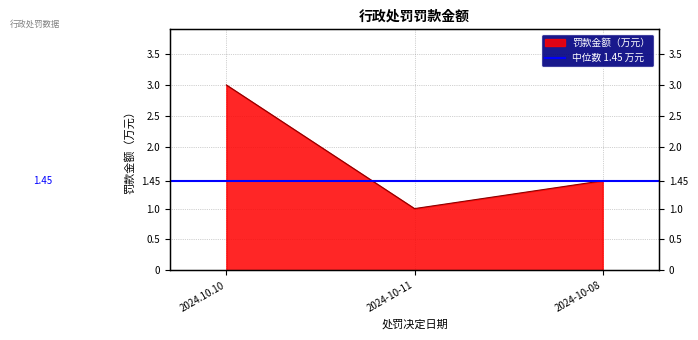

What is the approximate value at 2024-10-11?

1.0